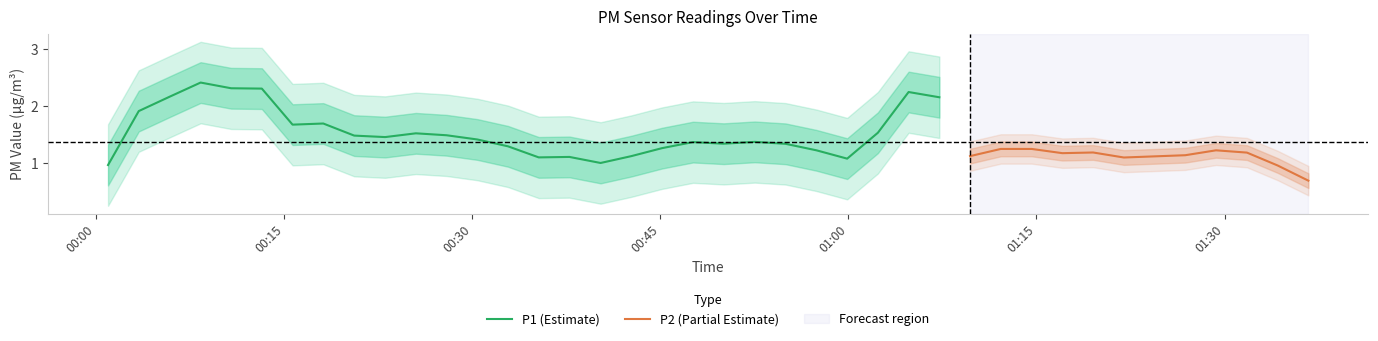

What are all the series names shown in the legend?

P1, P2